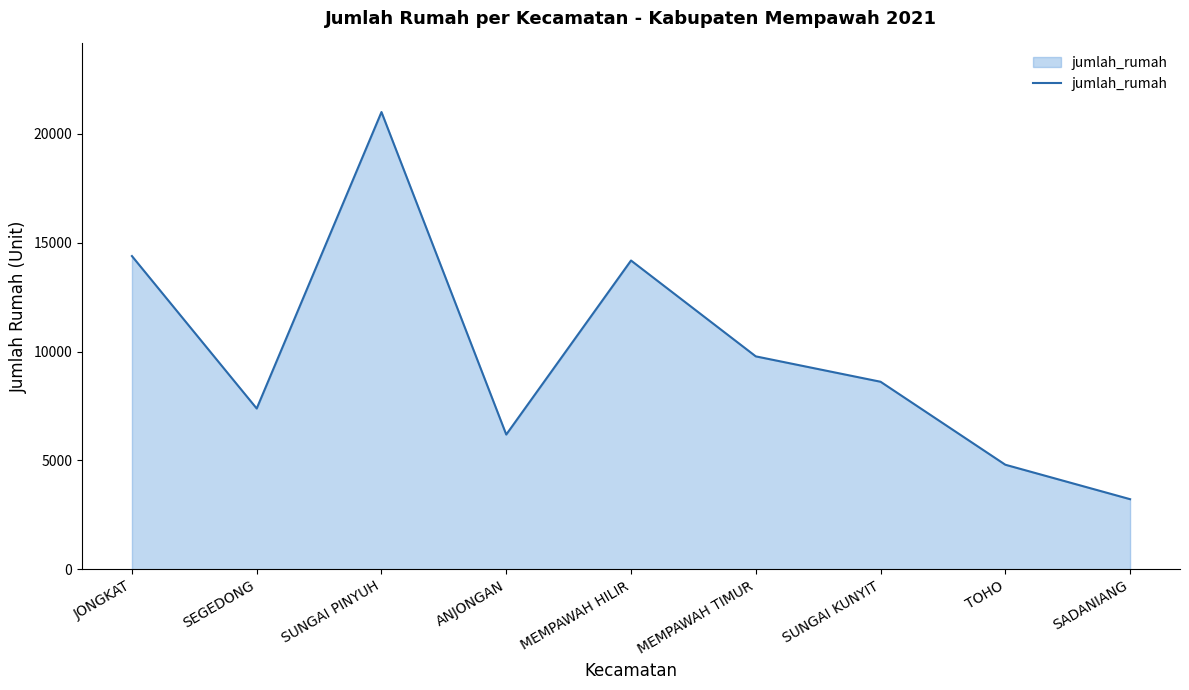

The chart shows a value of 14383 at JONGKAT. True or false?

True